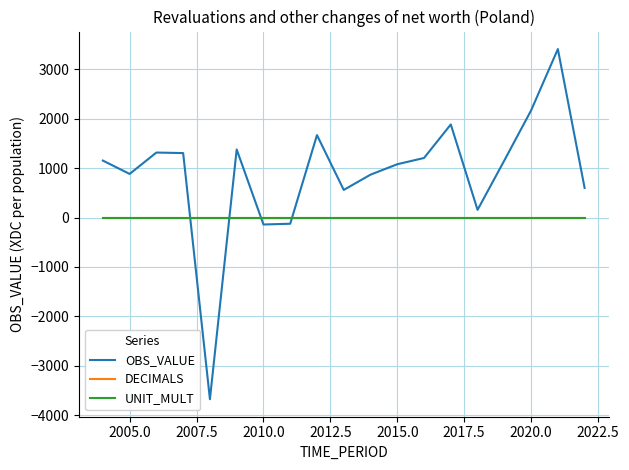

True or false: UNIT_MULT and DECIMALS cross at least once.

False